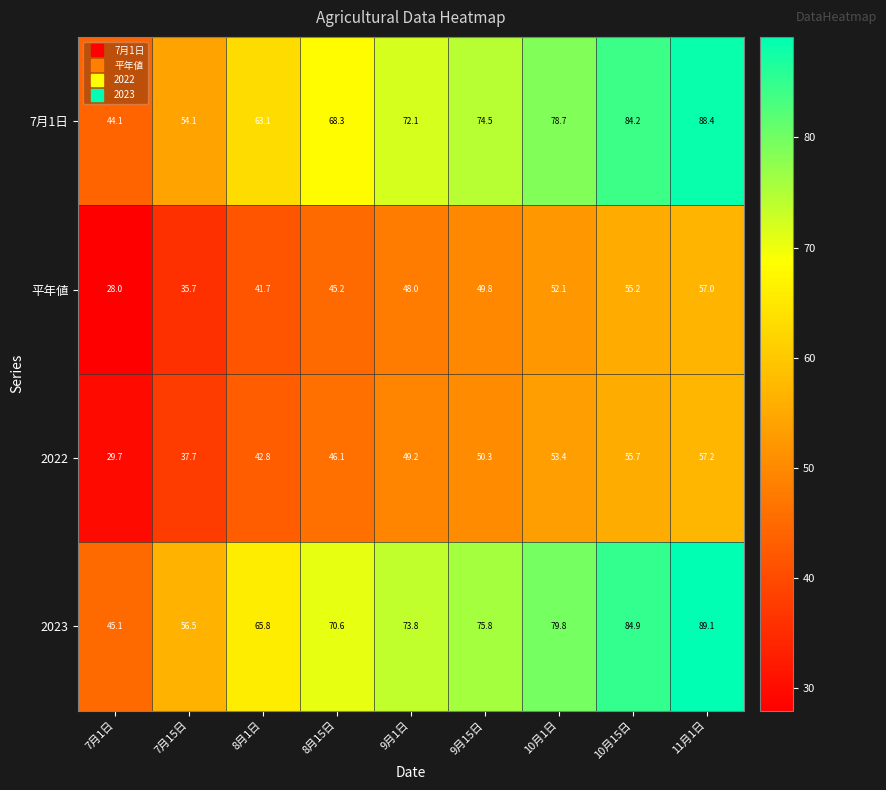

Between 8月15日 and 9月15日, which series saw the biggest shift?

7月1日